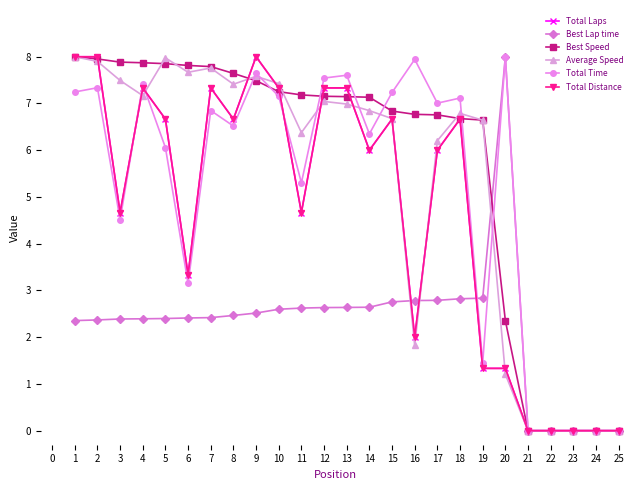

True or false: Best Lap time has more than 0 interior local peaks.

True